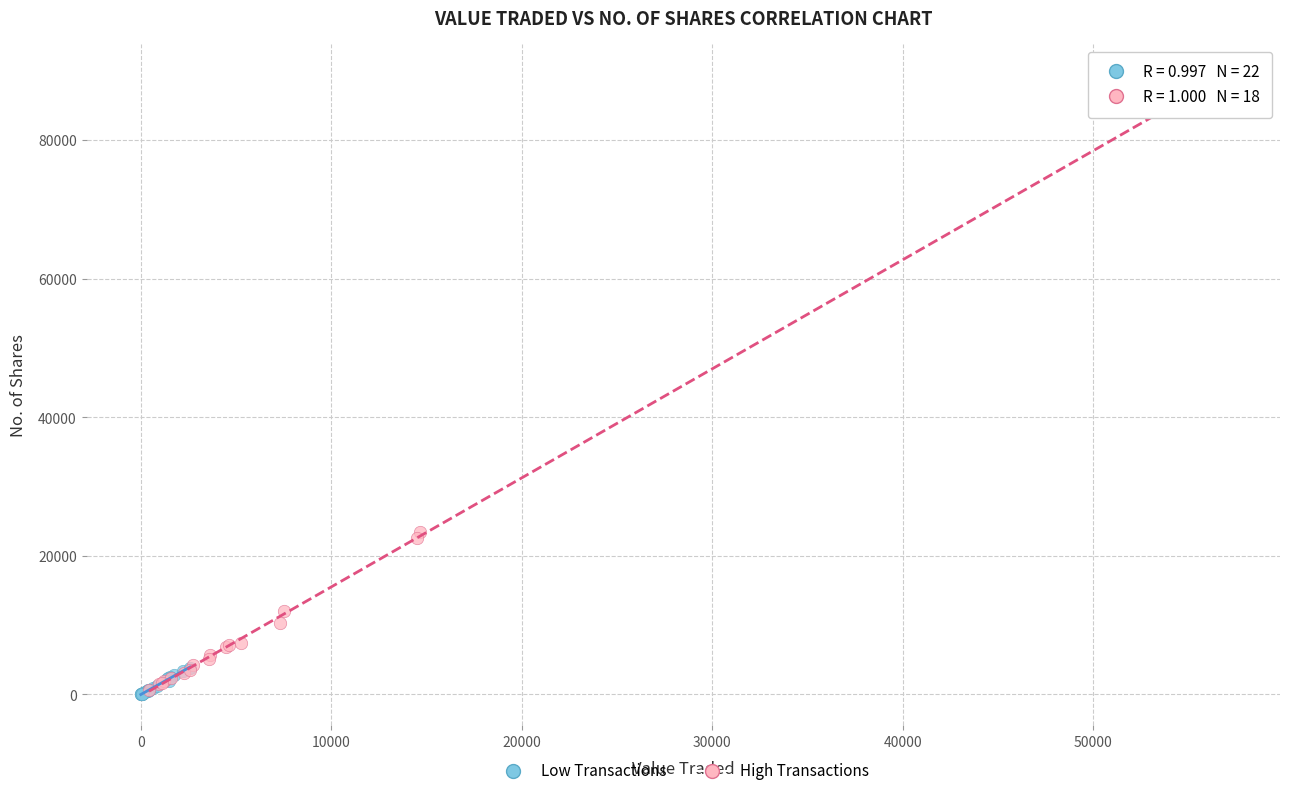

What are all the series names shown in the legend?

Low Transactions, High Transactions